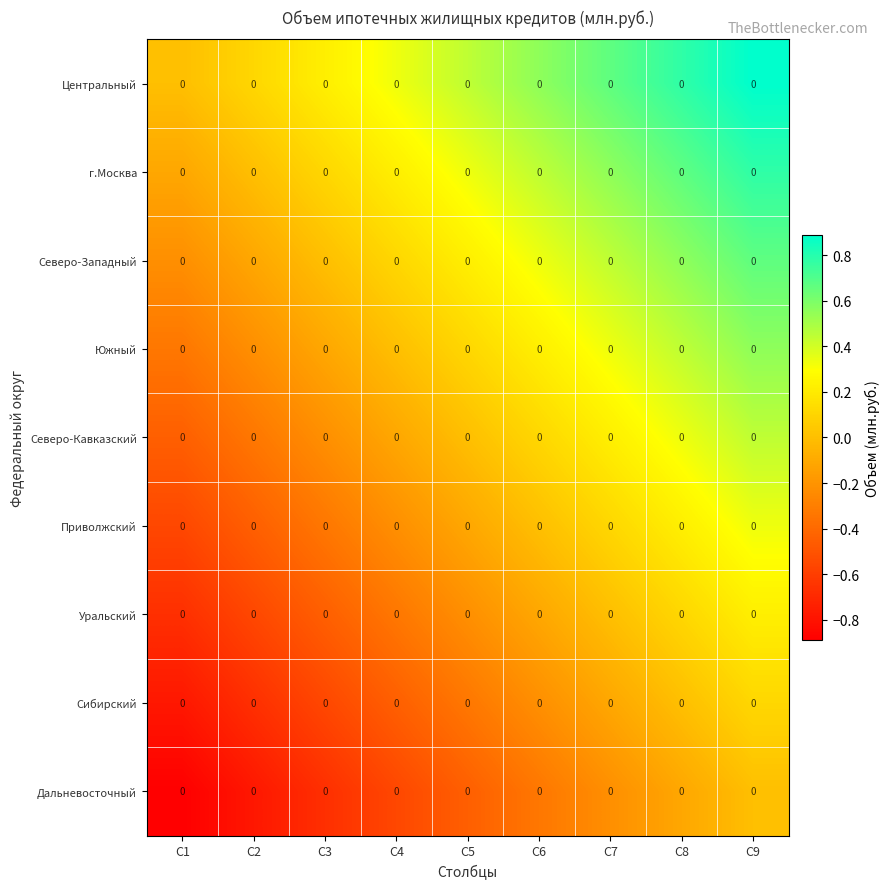

Which category has the highest value across all series?

C9